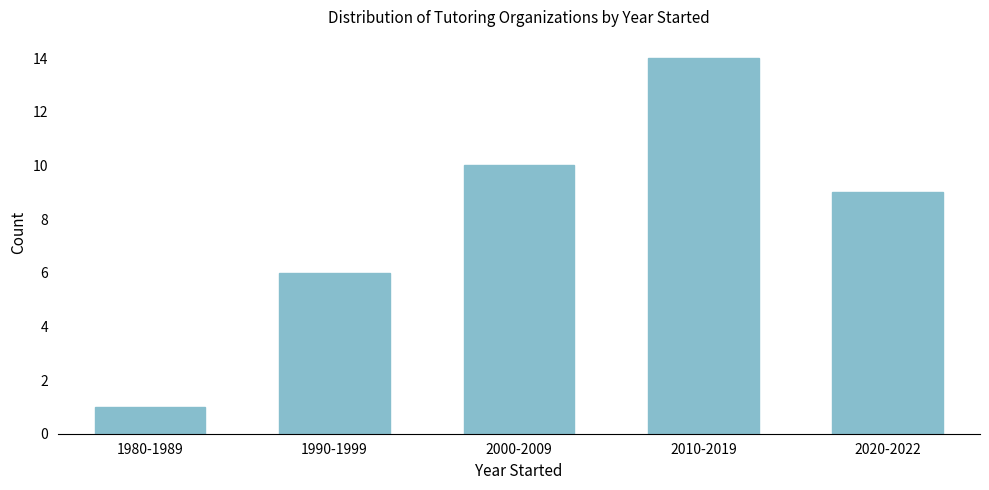

Reading left to right, extract all data points from this chart.

1	6	10	14	9